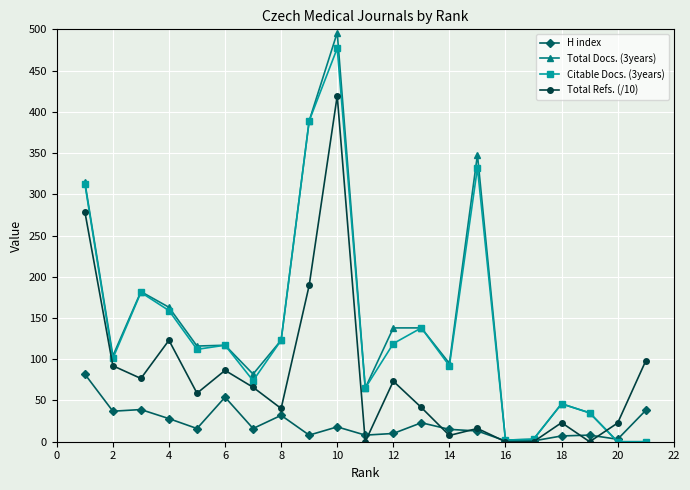

True or false: H index has more than 1 interior local peaks.

True